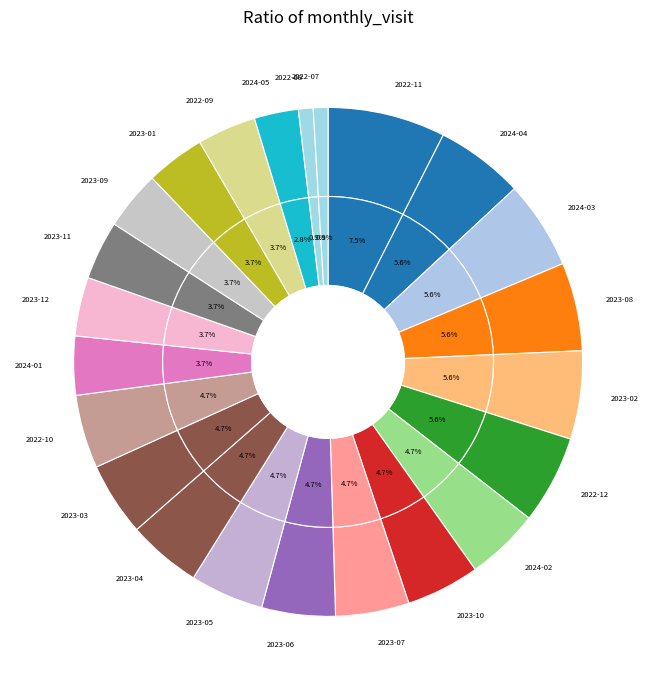

What percentage is the 2023-01 slice, to the nearest percent?

4%